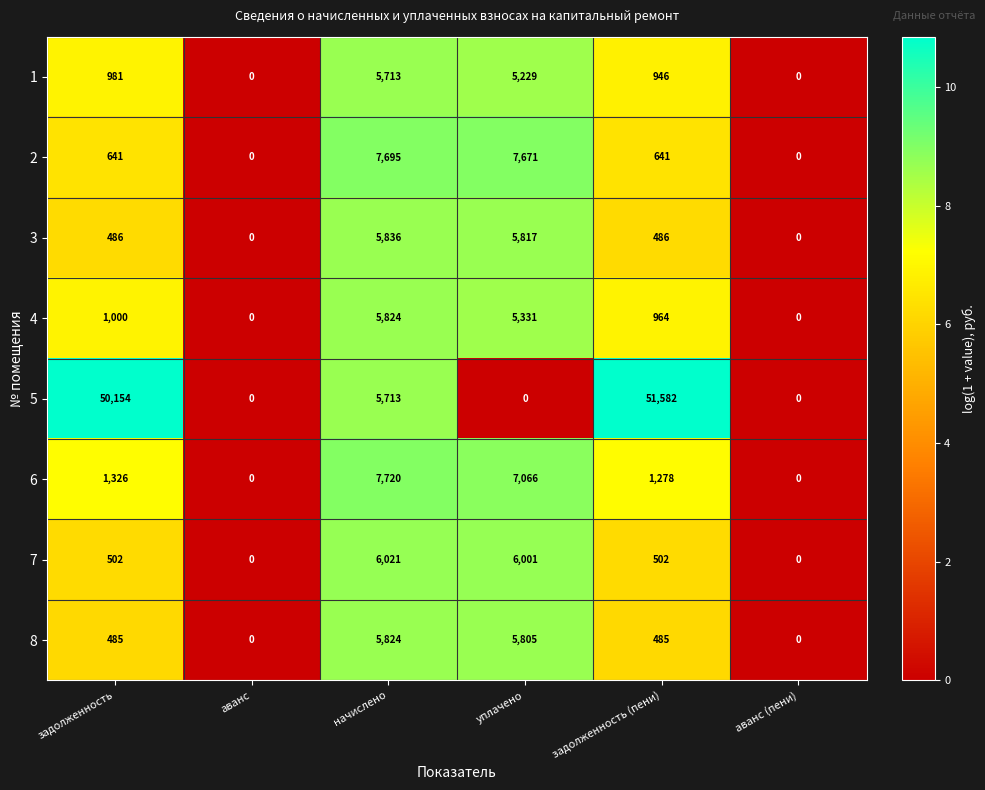

The 3 series shows 5817 at уплачено. True or false?

True